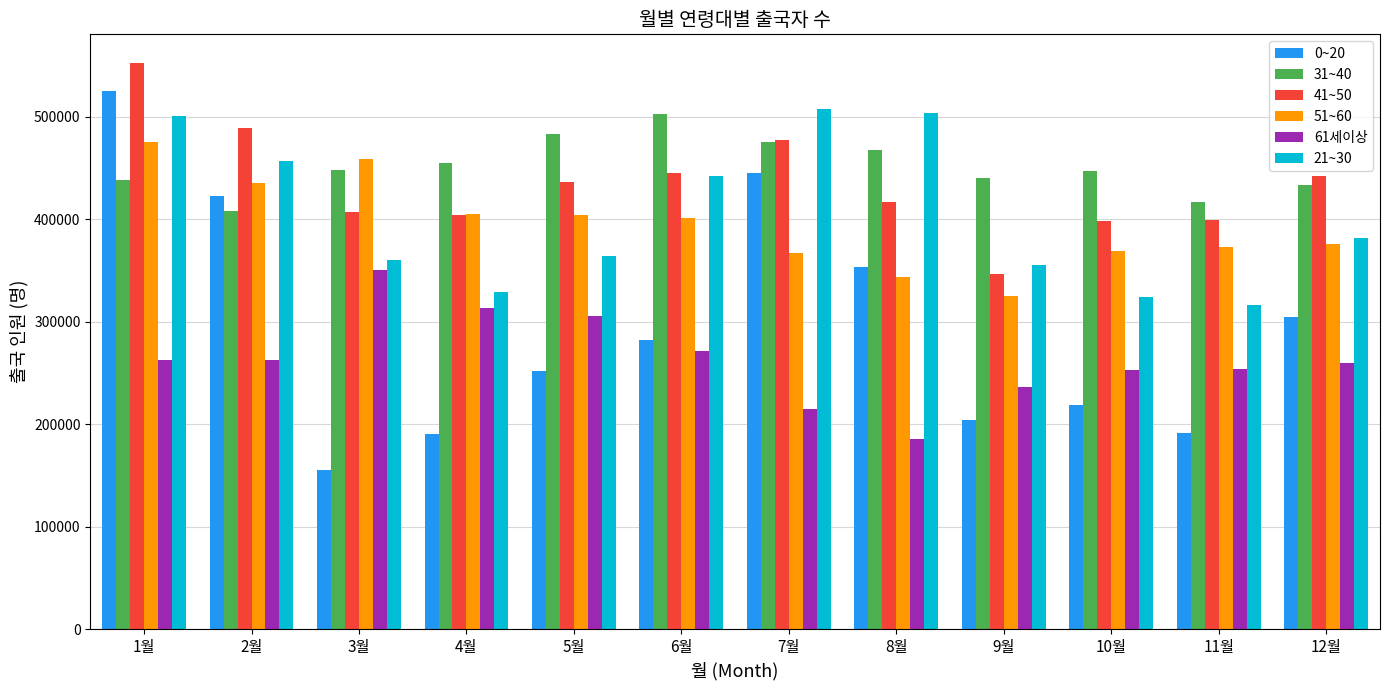

What is the highest value of the 61세이상 series?

350694